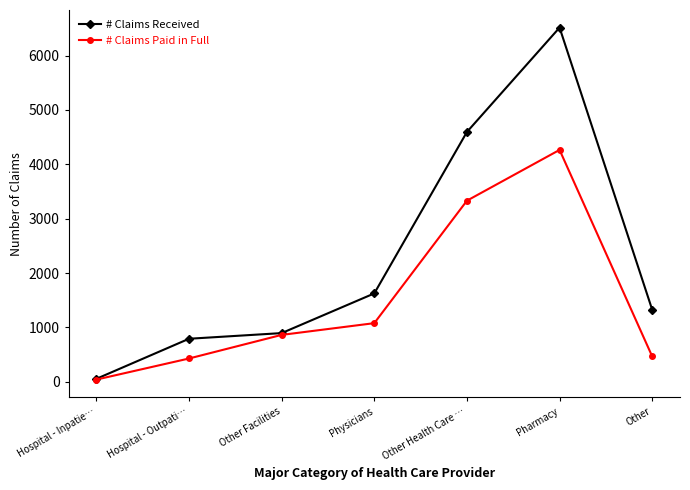

What is the sum of the # Claims Paid in Full values at Hospital - Outpati… and Other Facilities?

1292